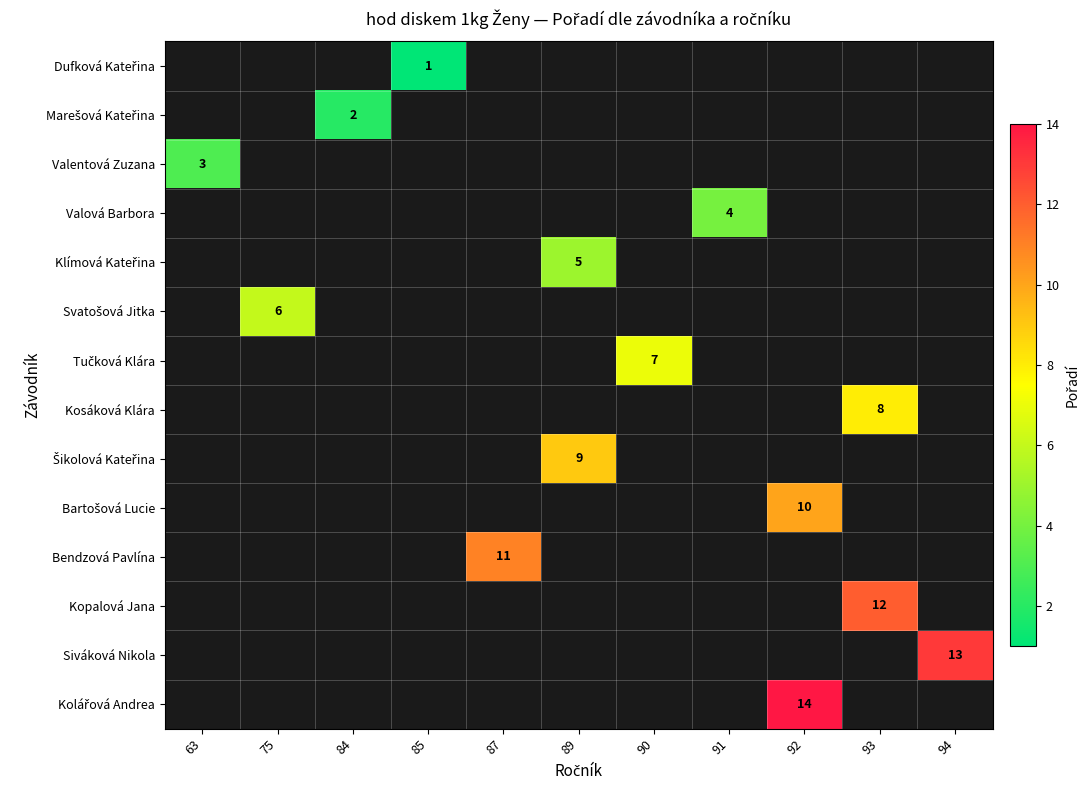

How many distinct data groups are displayed?

14